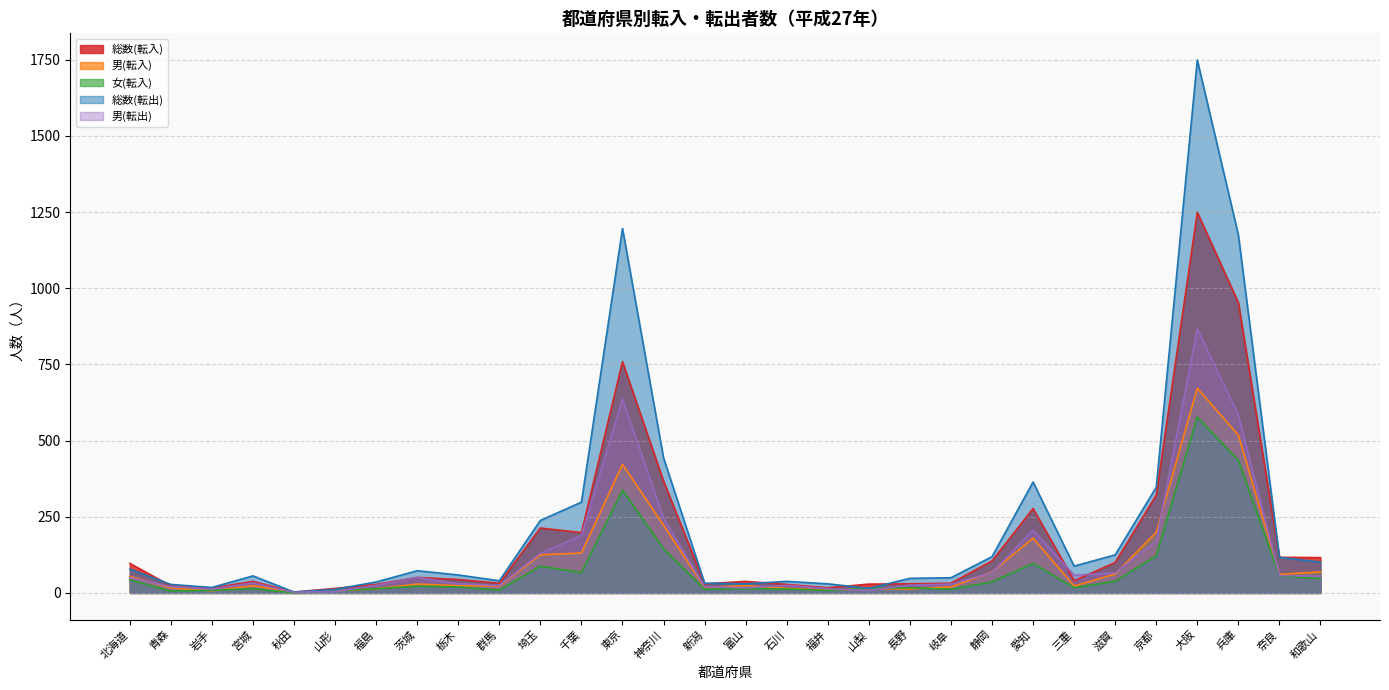

What is the sum of the 男(転出) values at 福井 and 愛知?

220